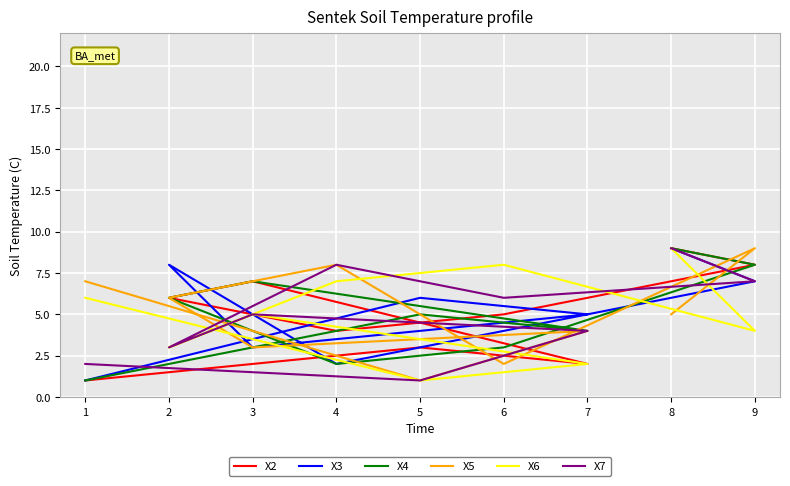

Is this an area chart (filled region under the line)?

No